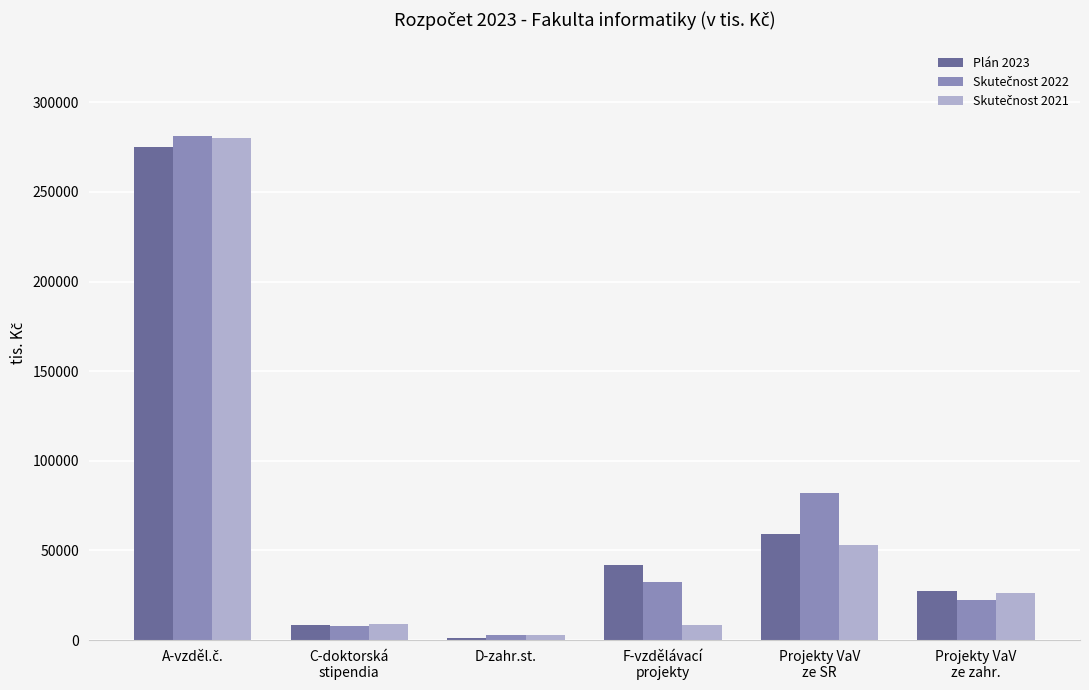

What is the difference between the maximum and second lowest values in the Plán 2023 series?

266395.0